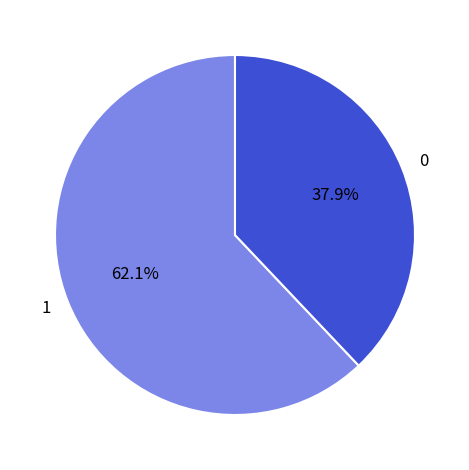

Approximately how many times larger is the value at 0 compared to 1?

0.6